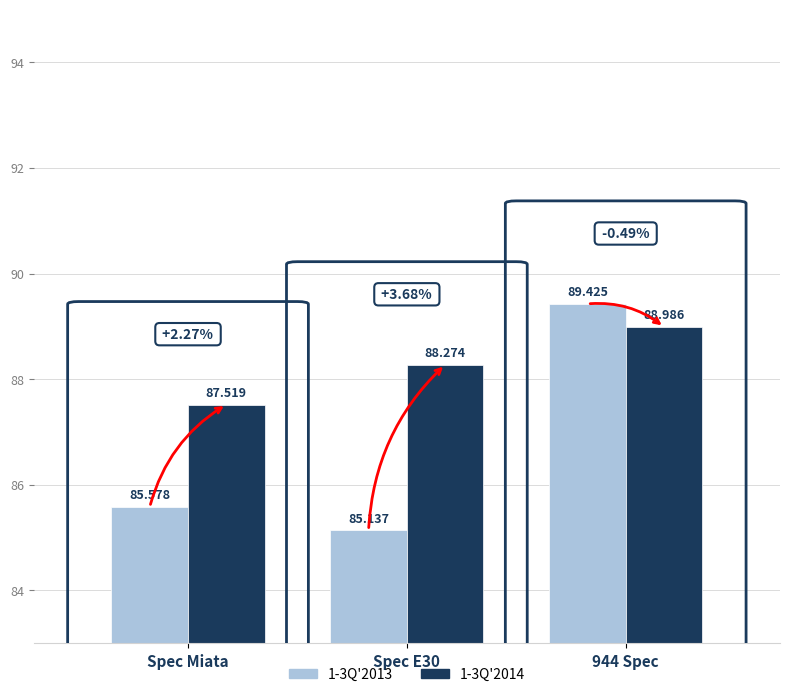

What position from the left is 944 Spec?

3